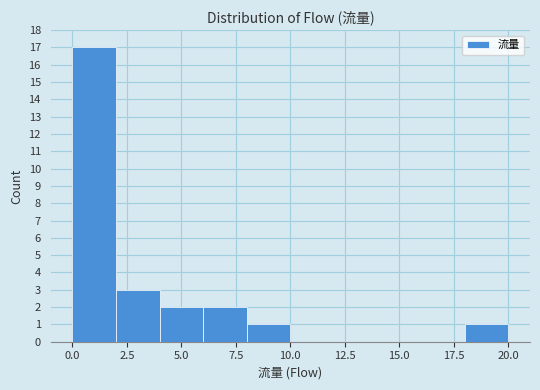

Reading left to right, list every bar in this chart as the range it spans on the x-axis followed by its height. The values are not printed on the chart, so give them approximately, as read against the axis.

0 to 2: 17
2 to 4: 3
4 to 6: 2
6 to 8: 2
8 to 10: 1
10 to 12: 0
12 to 14: 0
14 to 16: 0
16 to 18: 0
18 to 20: 1